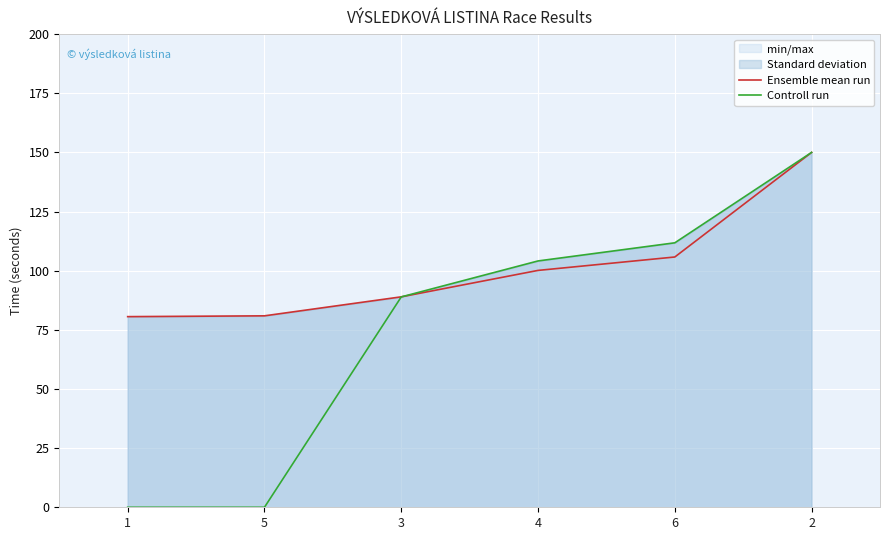

The value of Controll run at 2 is 65.0. True or false?

False